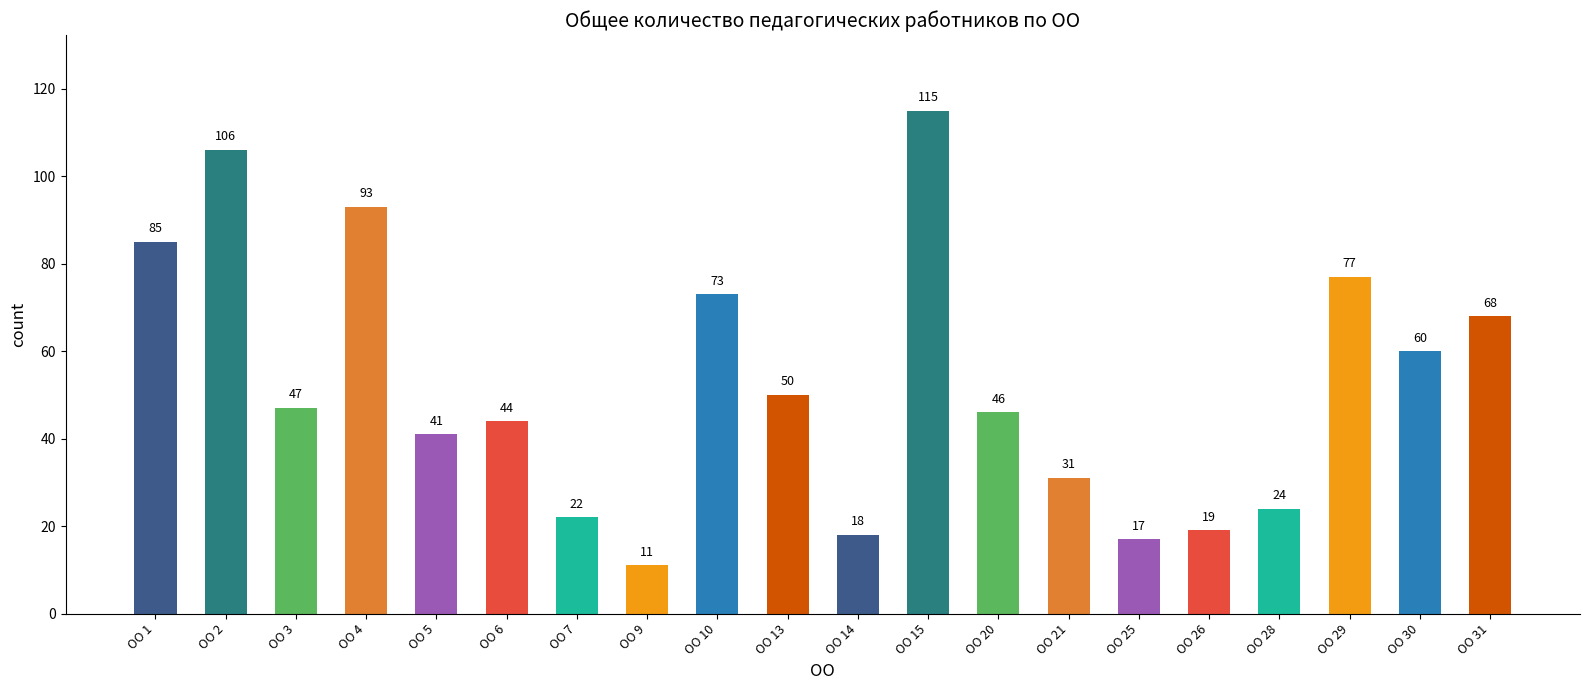

What is the sum of the values at ОО 26 and ОО 14?

37